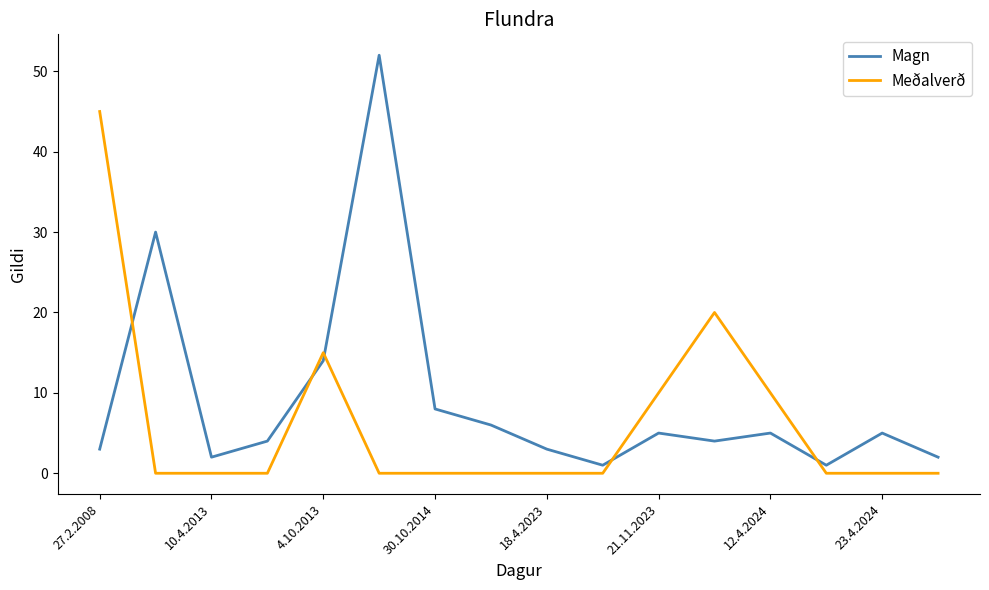

Does the chart have visible grid lines?

No